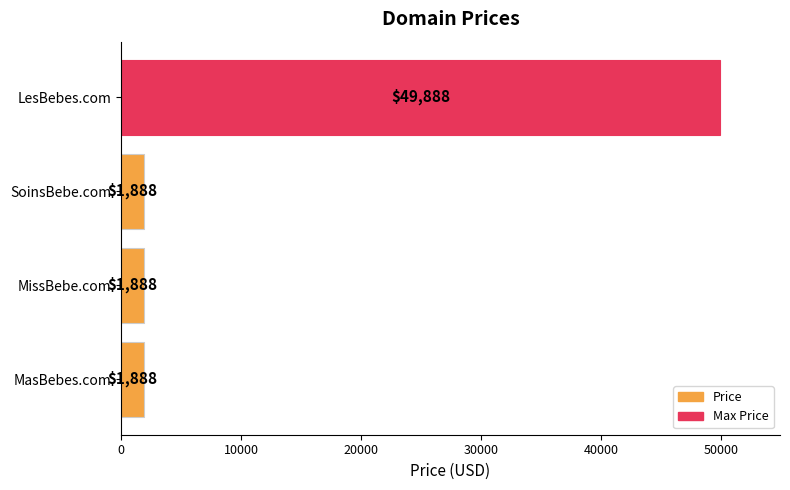

How many bars are there in total?

4